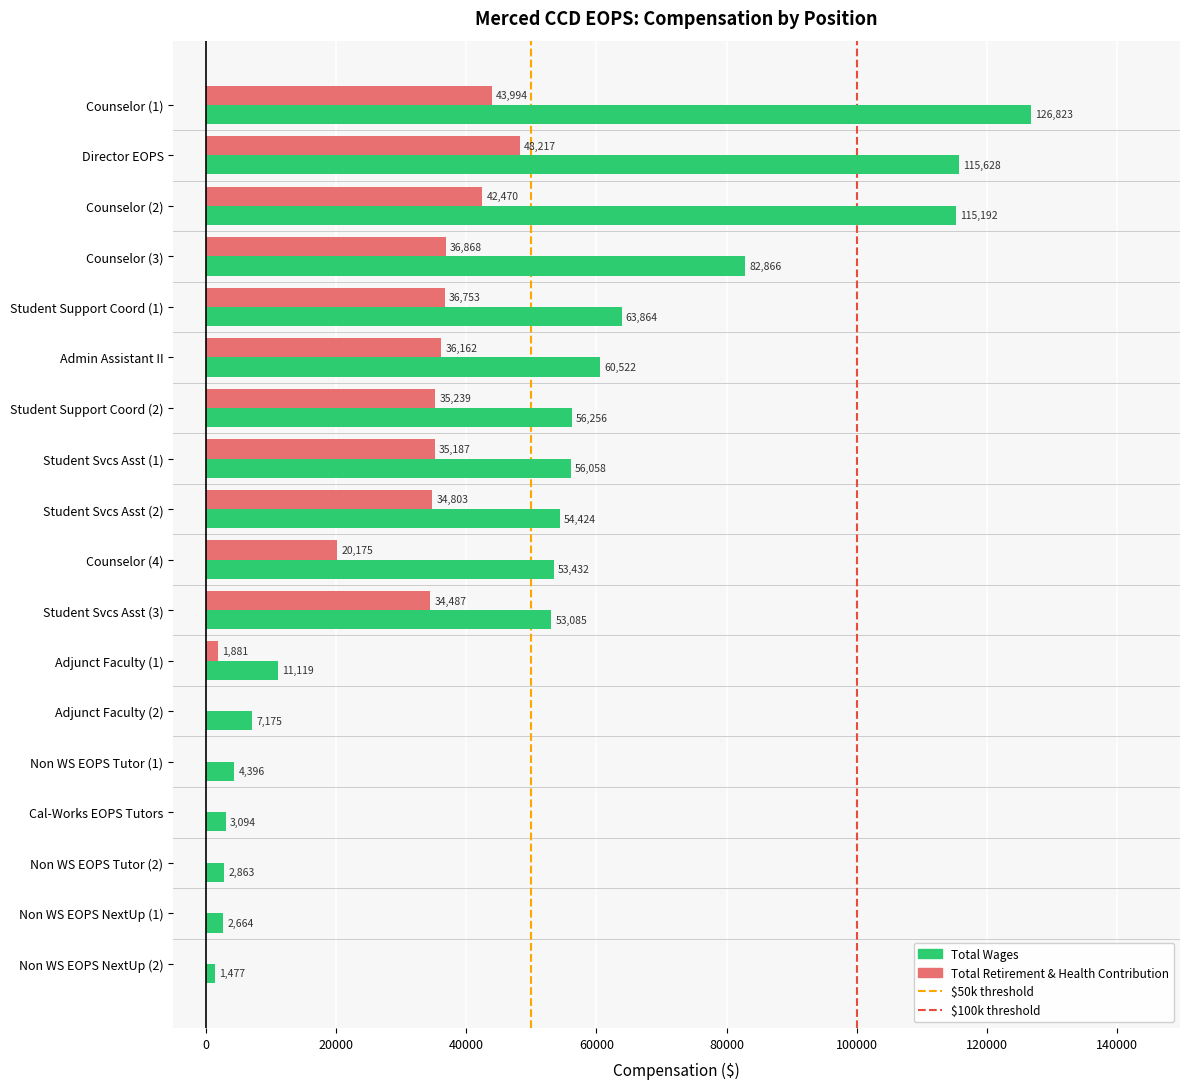

Is it true that Total Retirement & Health Contribution equals 0 at Non WS EOPS Tutor (2)?

True